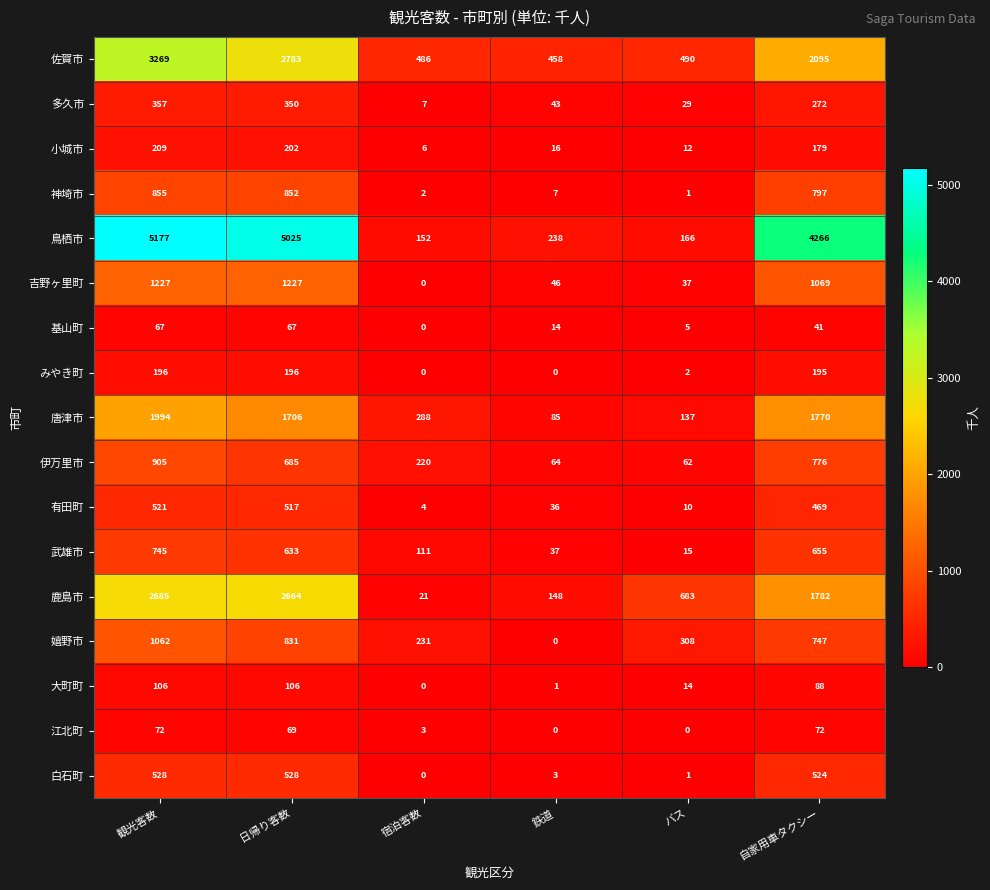

Which series changed the most between 宿泊客数 and 鉄道?

嬉野市